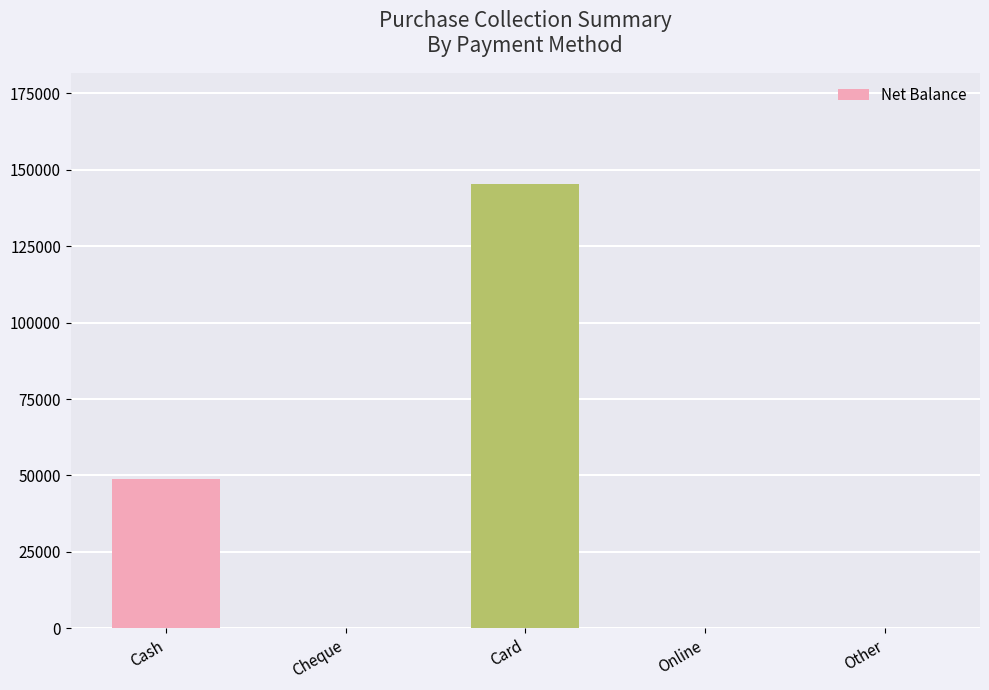

Where is the data nearest to the value 72650?

Cash